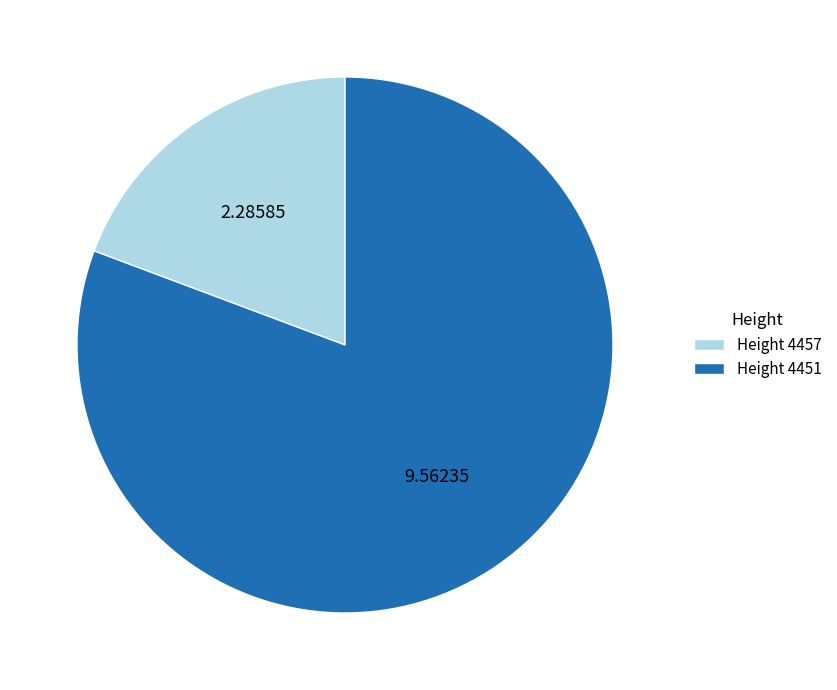

Which category accounts for the majority?

Height 4451